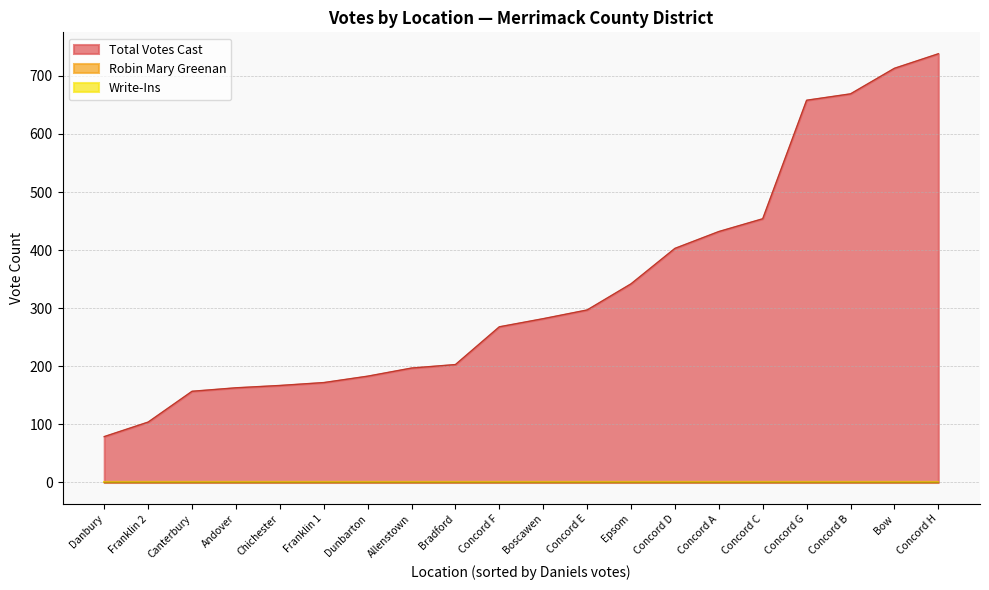

At how many categories does at least one series exceed 460?

4